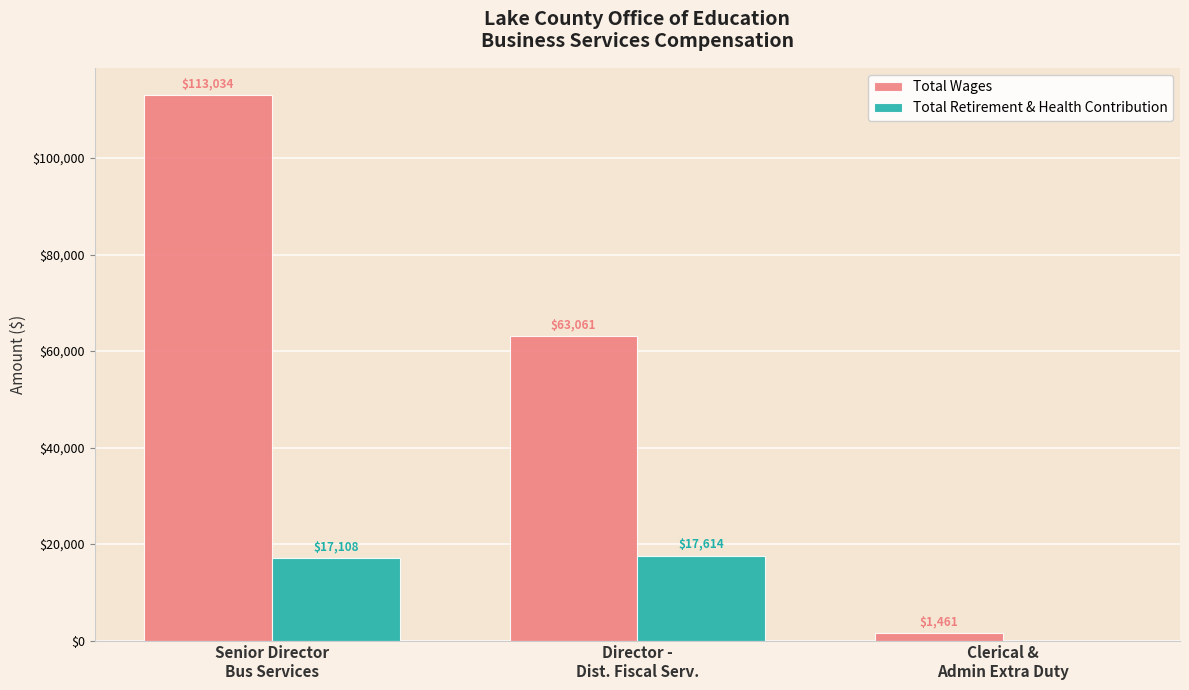

What is the highest value of the Total Wages series?

113034